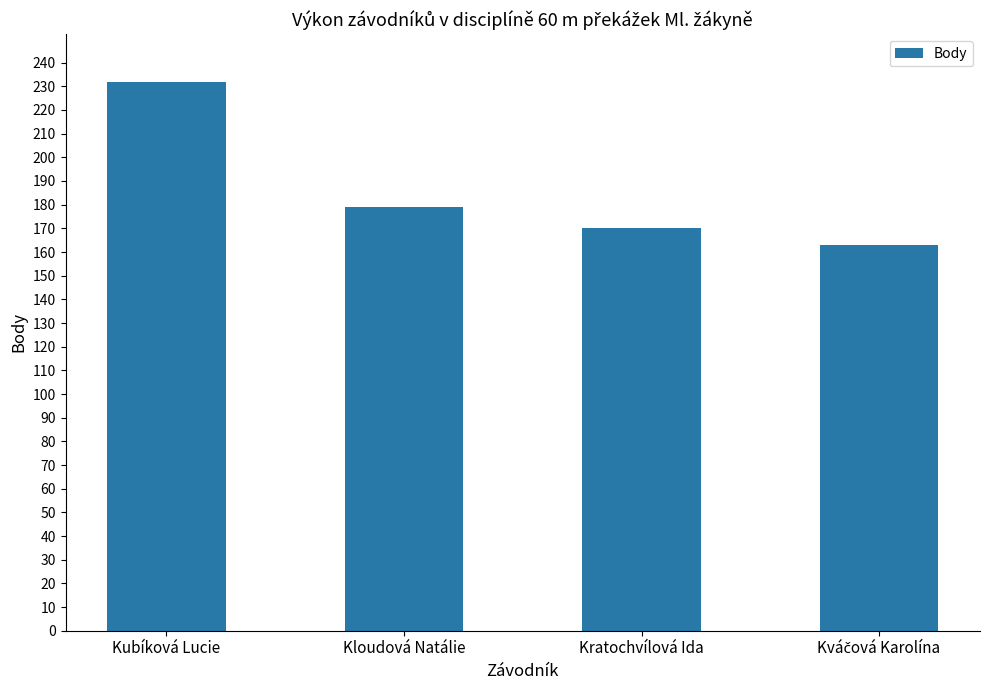

Does the chart contain stacked bars?

No